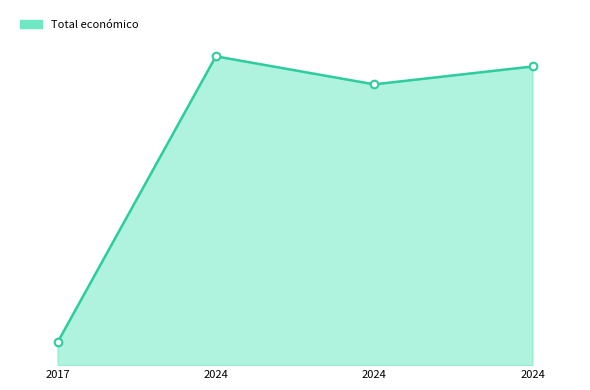

Between 2017 and 2024, which is larger?

2024